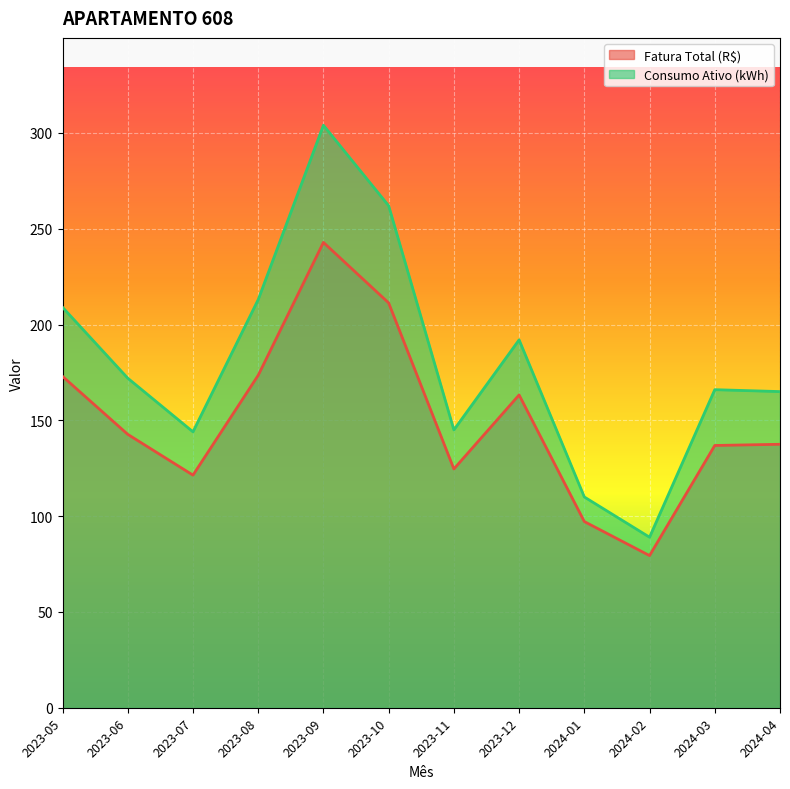

True or false: Fatura Total (R$) and Consumo Ativo (kWh) intersect in this chart.

False